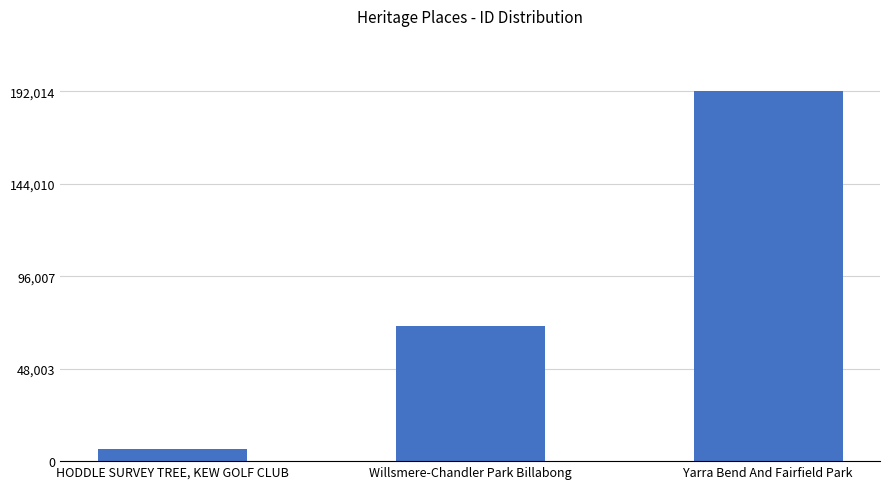

Does the chart contain any negative values?

No